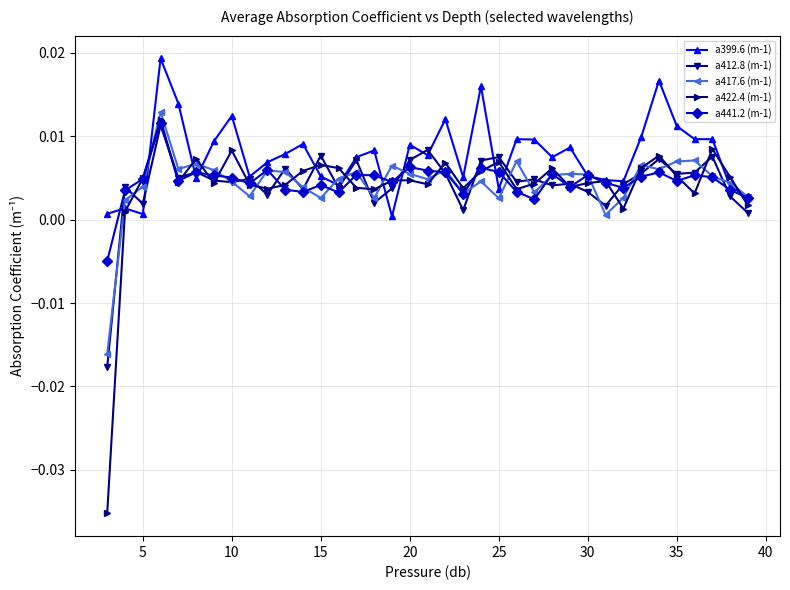

Which series has the largest range (max minus min)?

a422.4 (m-1)